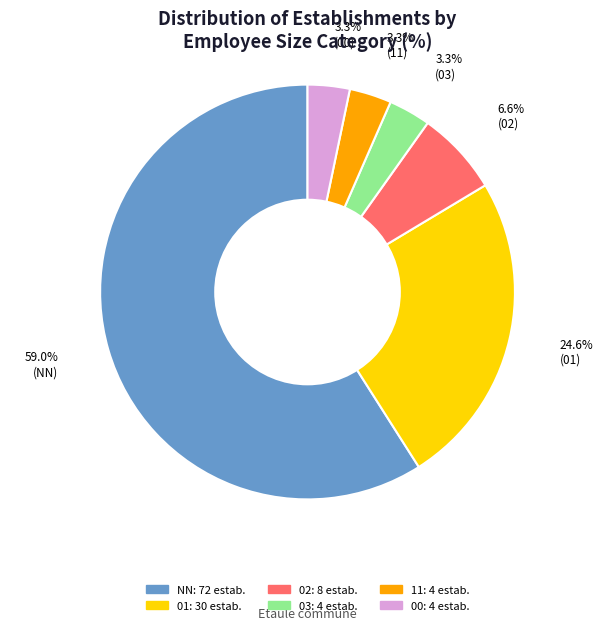

Approximately how many times larger is the value at 11 compared to 02?

0.5